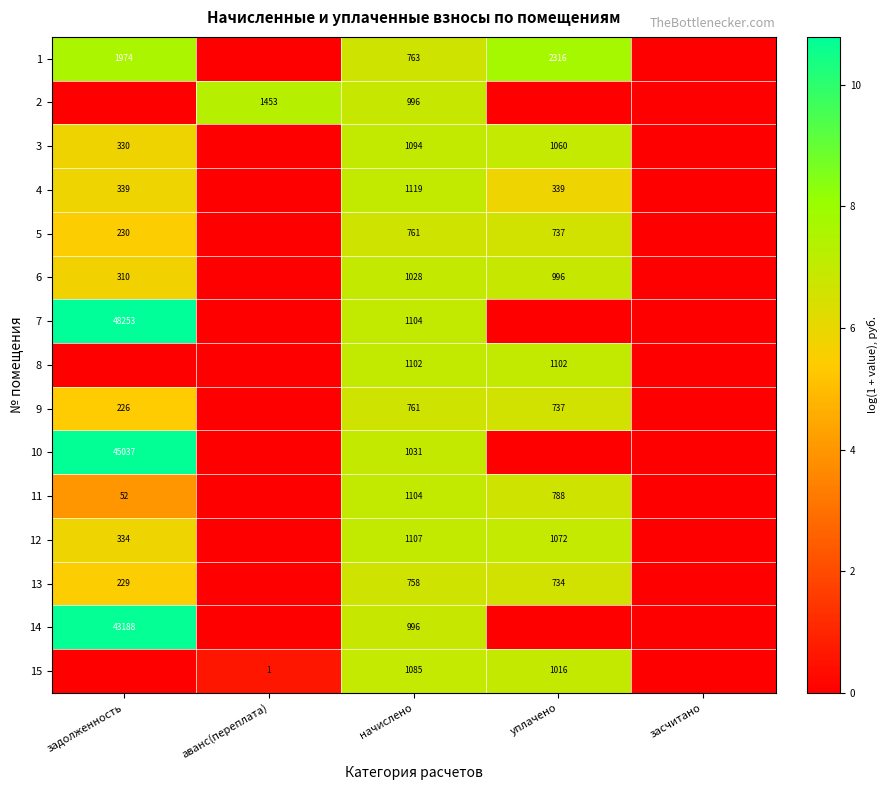

Is the value of 12 at уплачено greater than the value of 1 at задолженность?

No